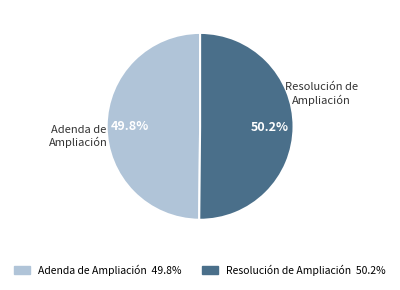

Do Adenda de Ampliación and Resolución de Ampliación together represent more than half of the pie?

Yes